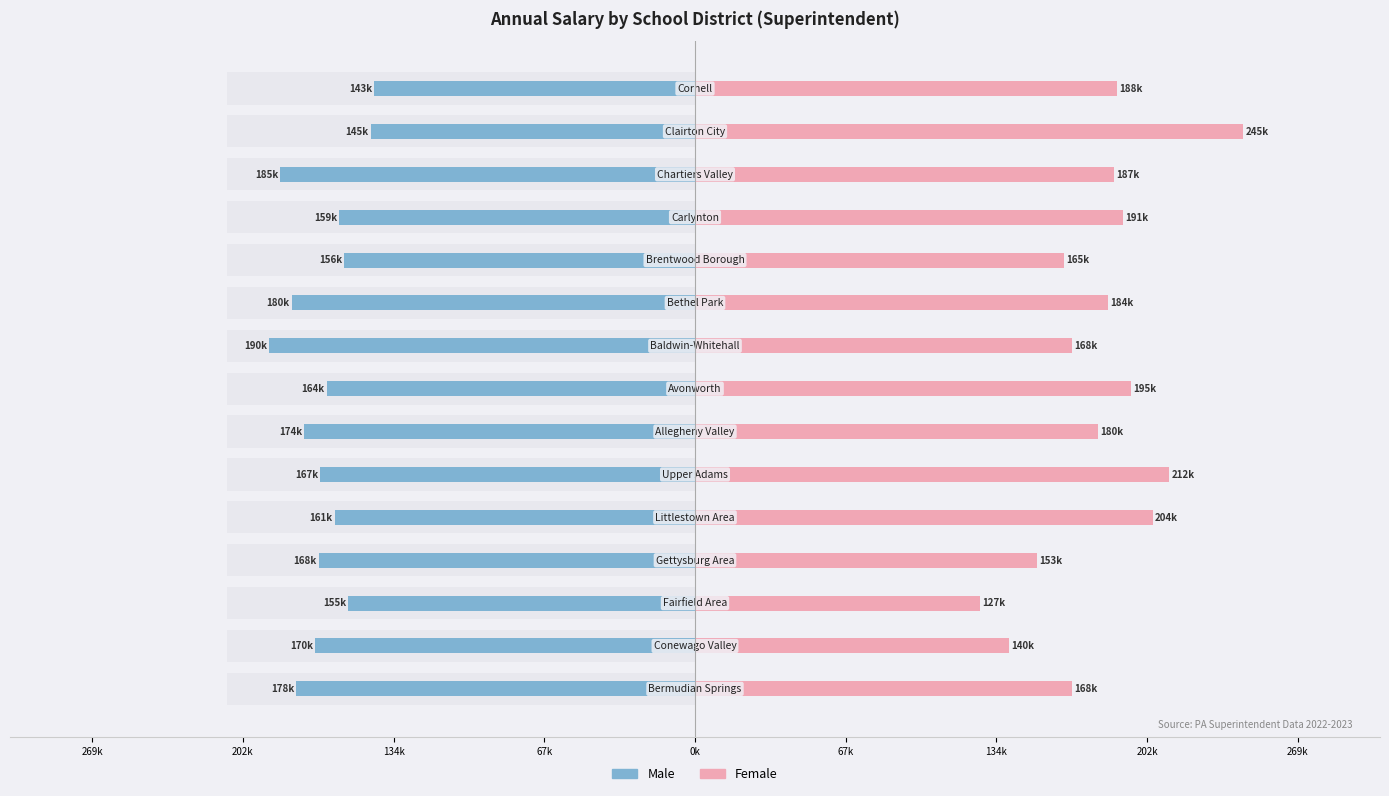

How many groups of bars are there?

15